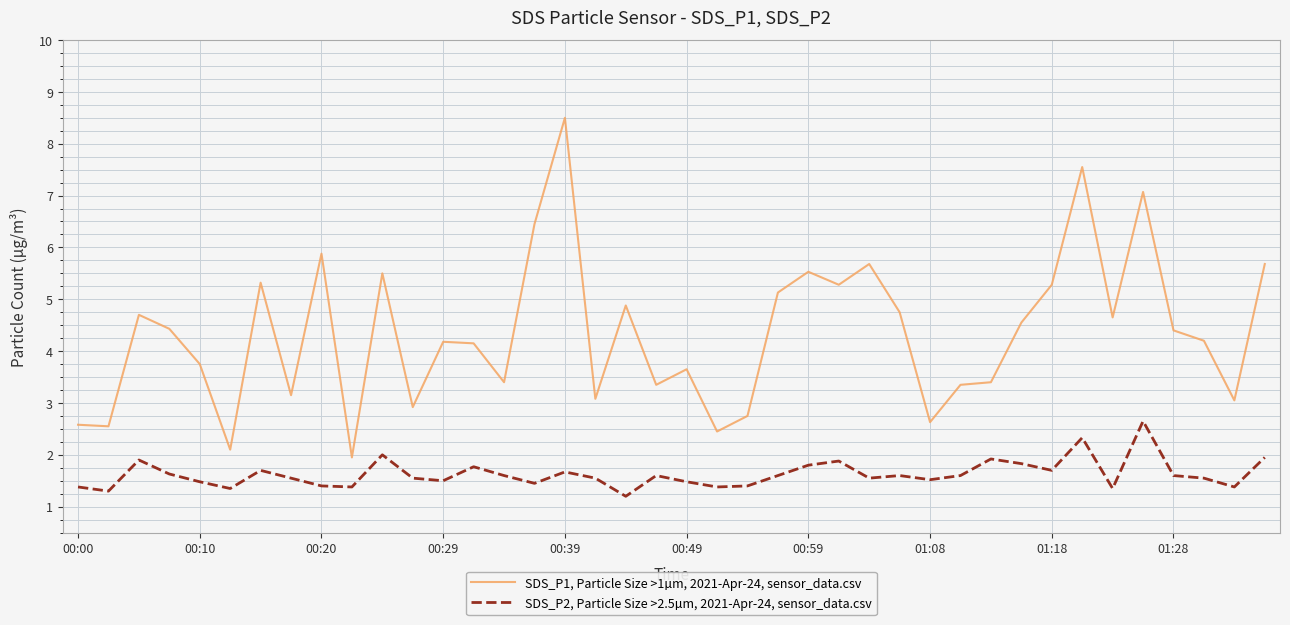

What is the maximum value shown in the chart?

8.5